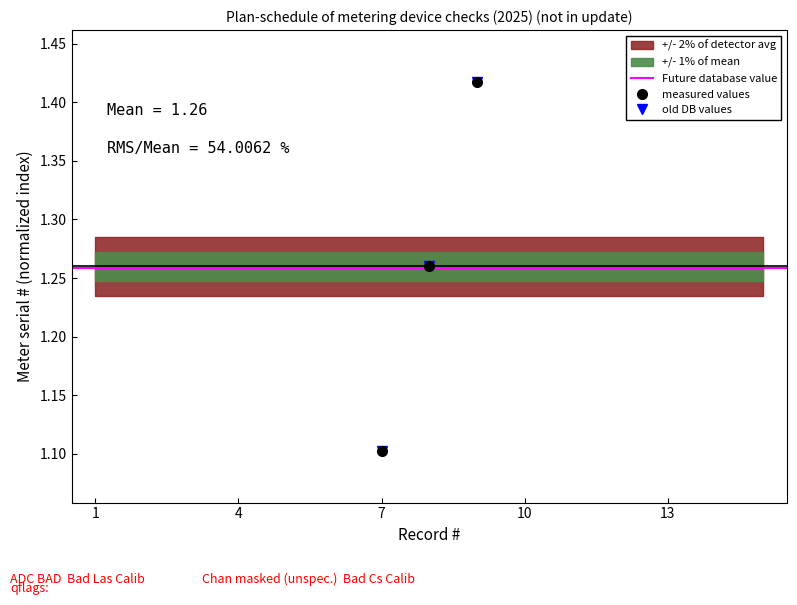

How many lines are shown in the chart?

2